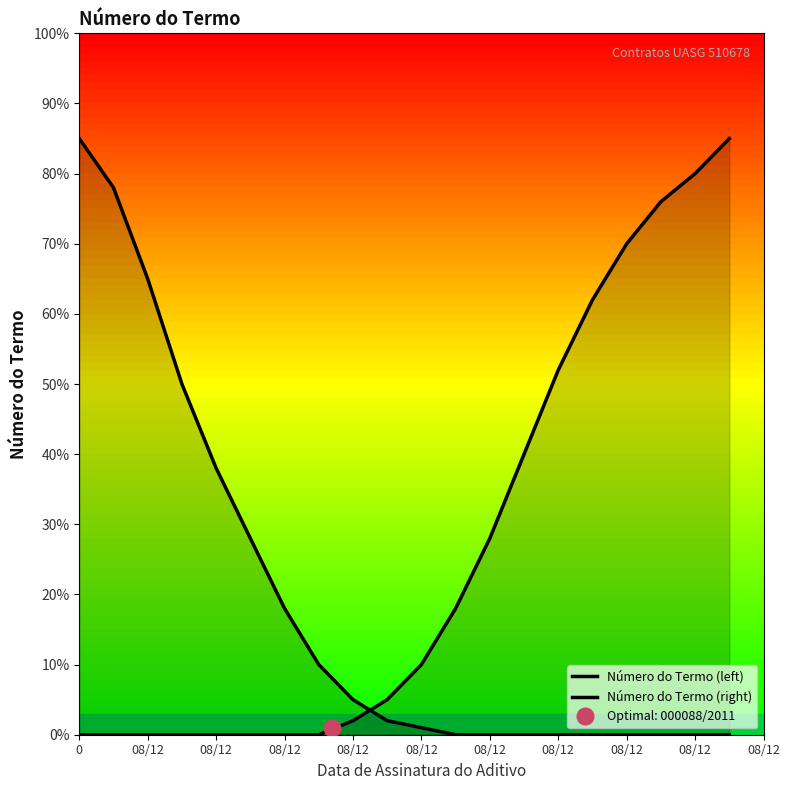

The Número do Termo (left) series shows 0 at 08/12. True or false?

True